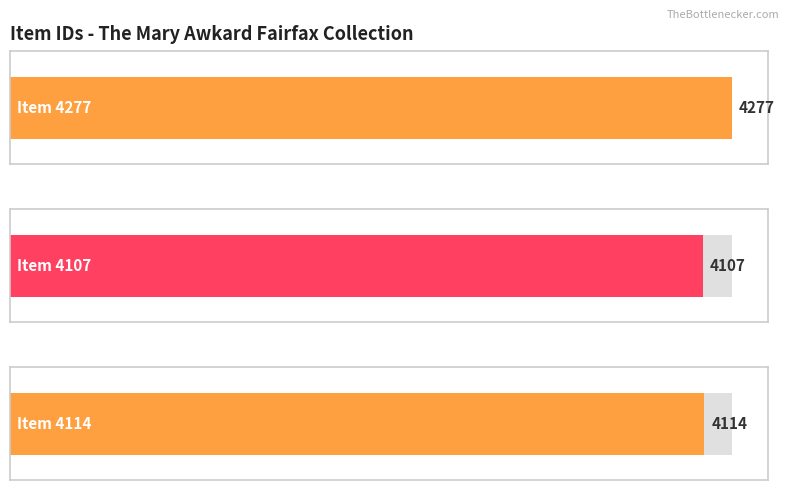

What is the value of the 2nd bar from the left?

4107